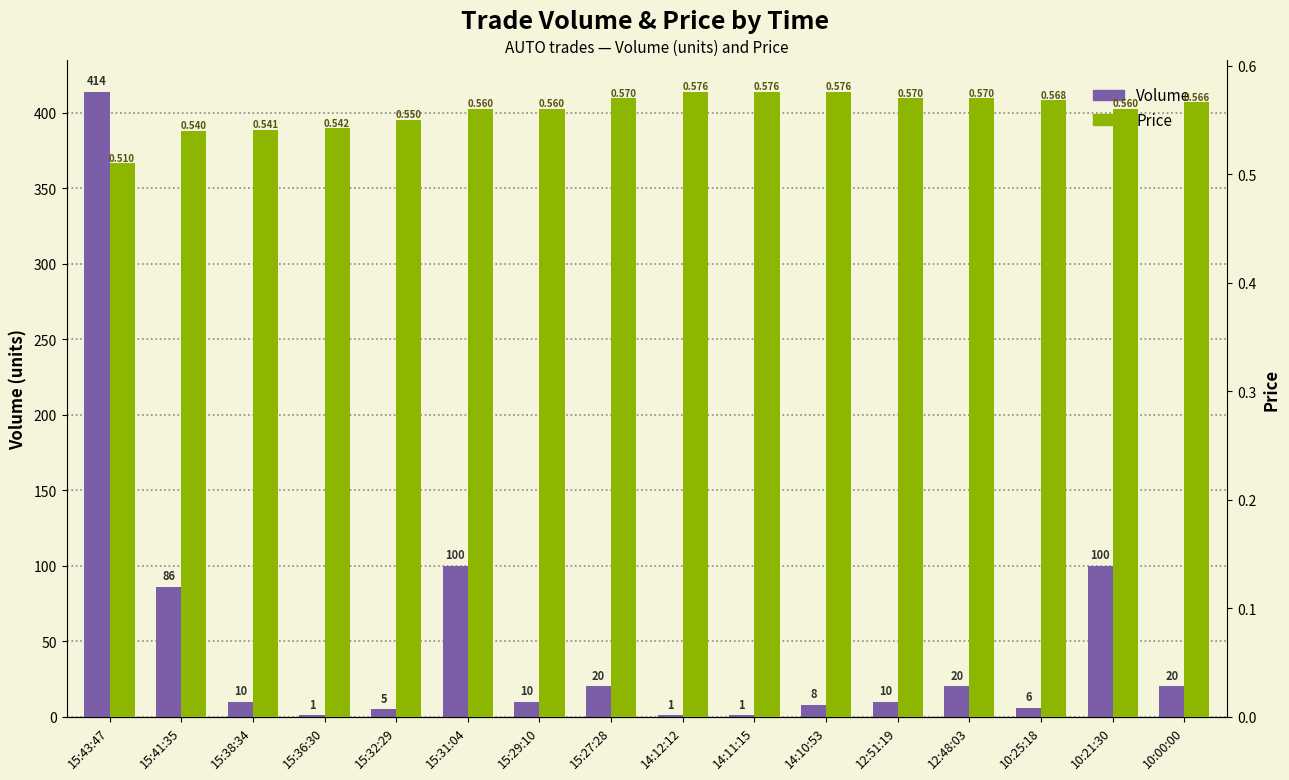

Where does the Volume series first go above 10?

15:43:47